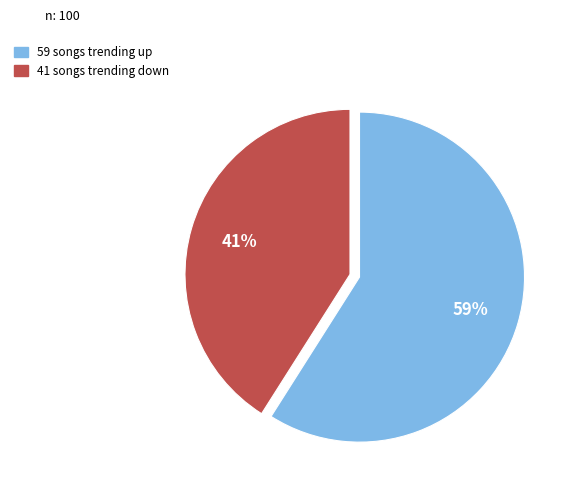

Is there any slice that represents more than half of the pie?

Yes